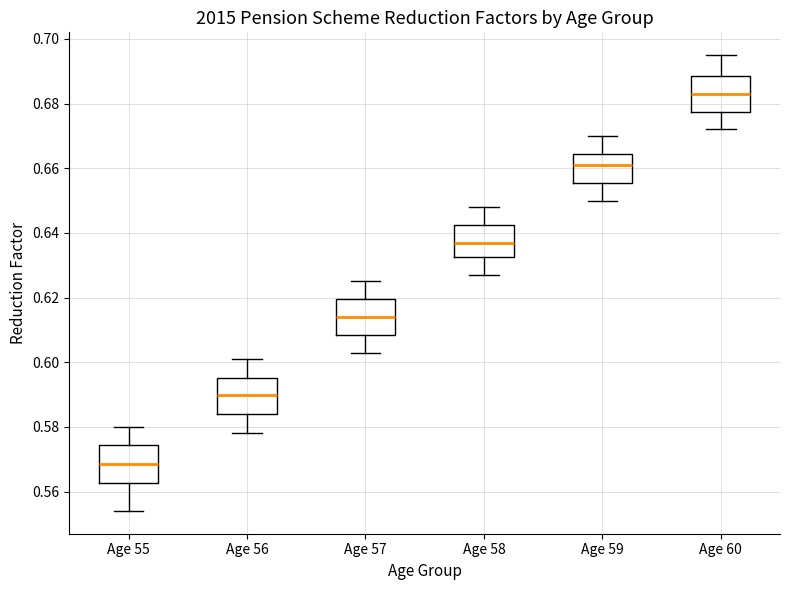

Reading left to right, transcribe this box plot: for each box, give where its median line is, the range the box spans, and where its two whiskers end, as read against the y-axis. The values are not printed on the chart, so give them approximately, as read against the axis.

Age 55: median 0.568, box 0.562 to 0.574, whiskers 0.554 to 0.580
Age 56: median 0.590, box 0.584 to 0.596, whiskers 0.578 to 0.602
Age 57: median 0.614, box 0.608 to 0.620, whiskers 0.604 to 0.626
Age 58: median 0.638, box 0.632 to 0.642, whiskers 0.628 to 0.648
Age 59: median 0.662, box 0.656 to 0.664, whiskers 0.650 to 0.670
Age 60: median 0.684, box 0.678 to 0.688, whiskers 0.672 to 0.696